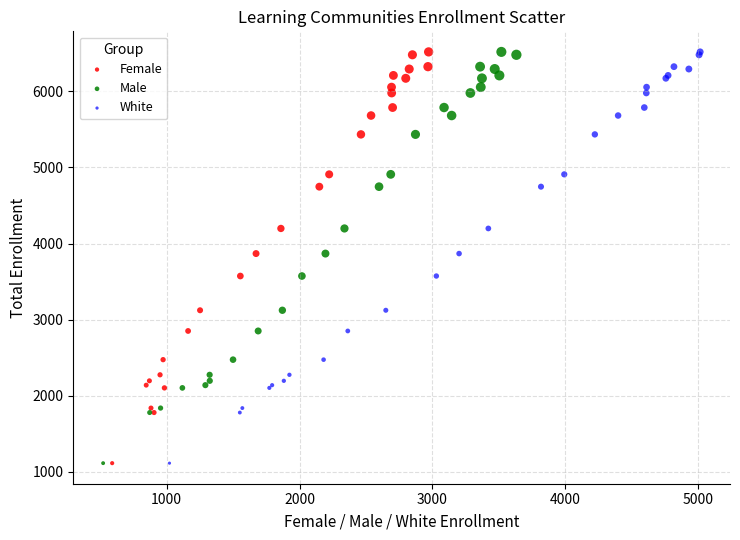

What are all the series names shown in the legend?

Female, Male, White